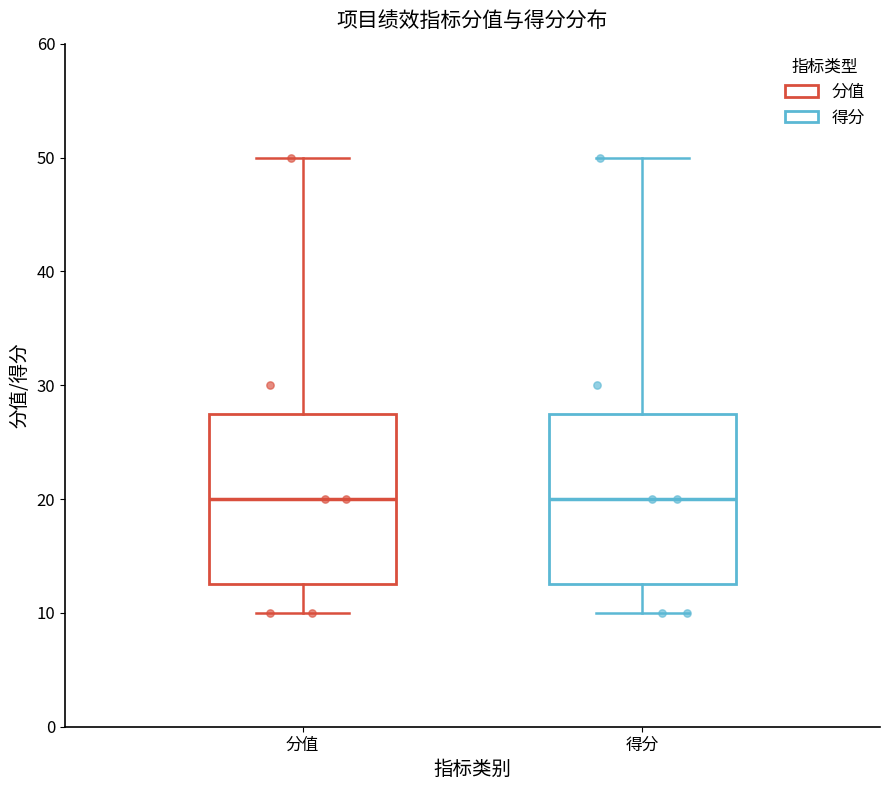

Reading left to right, read every box against the y-axis: the position of its median line, the range the box covers, and the ends of its whiskers. The values are not printed on the chart, so give them approximately, as read against the axis.

分值: median 20, box 13 to 28, whiskers 10 to 50
得分: median 20, box 13 to 28, whiskers 10 to 50